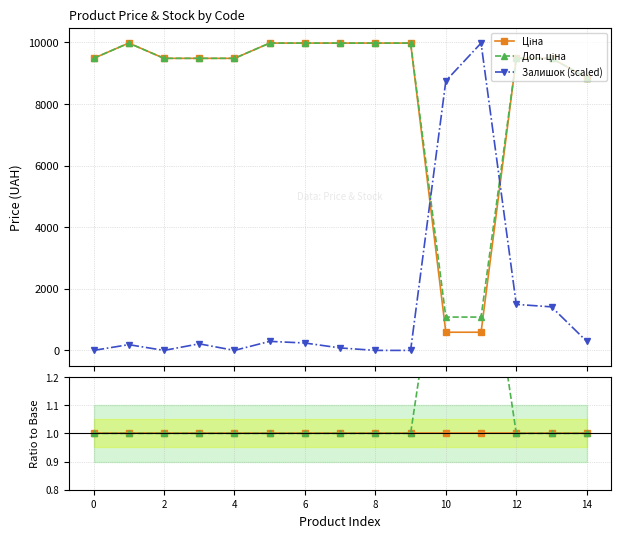

Is the value of Залишок (scaled) at 14 greater than the value of Ціна at 14?

Yes